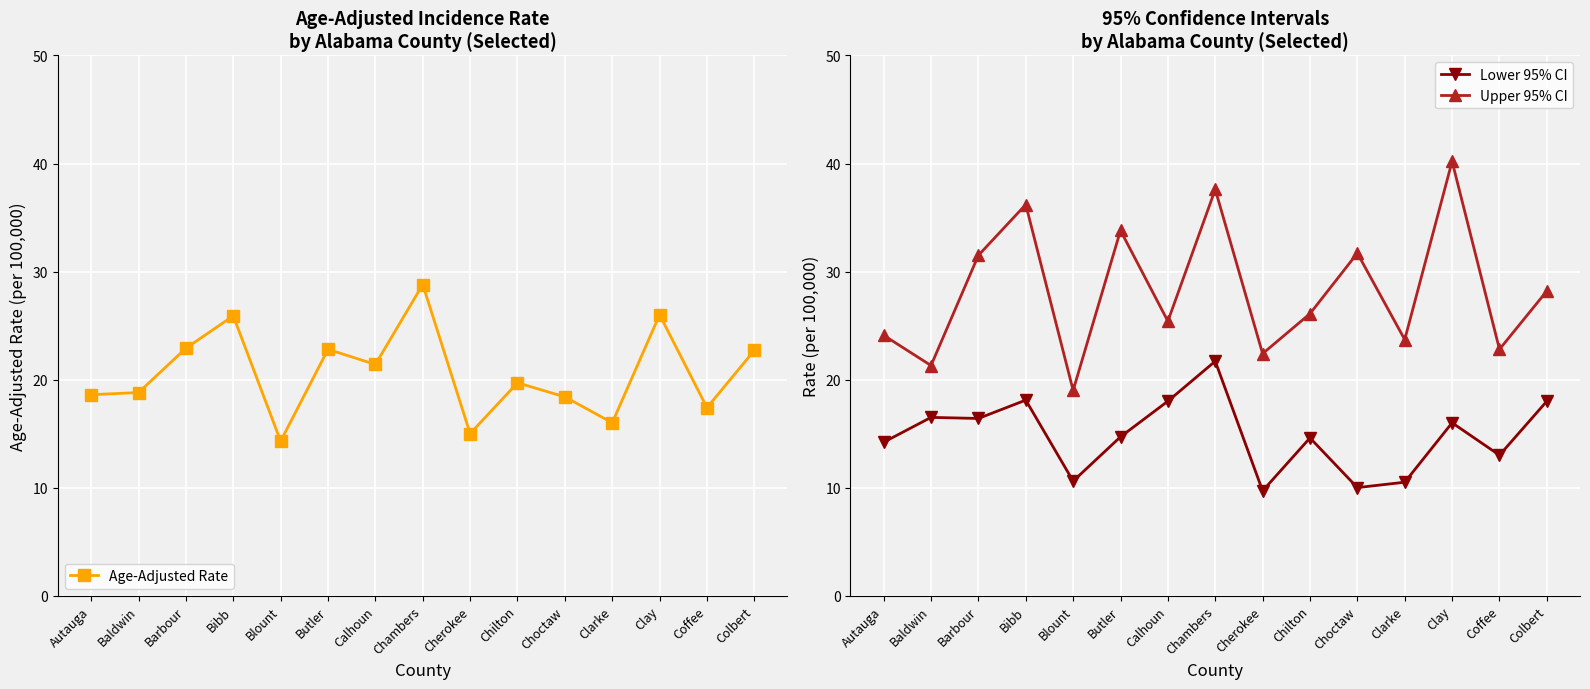

How many lines are shown in the chart?

3